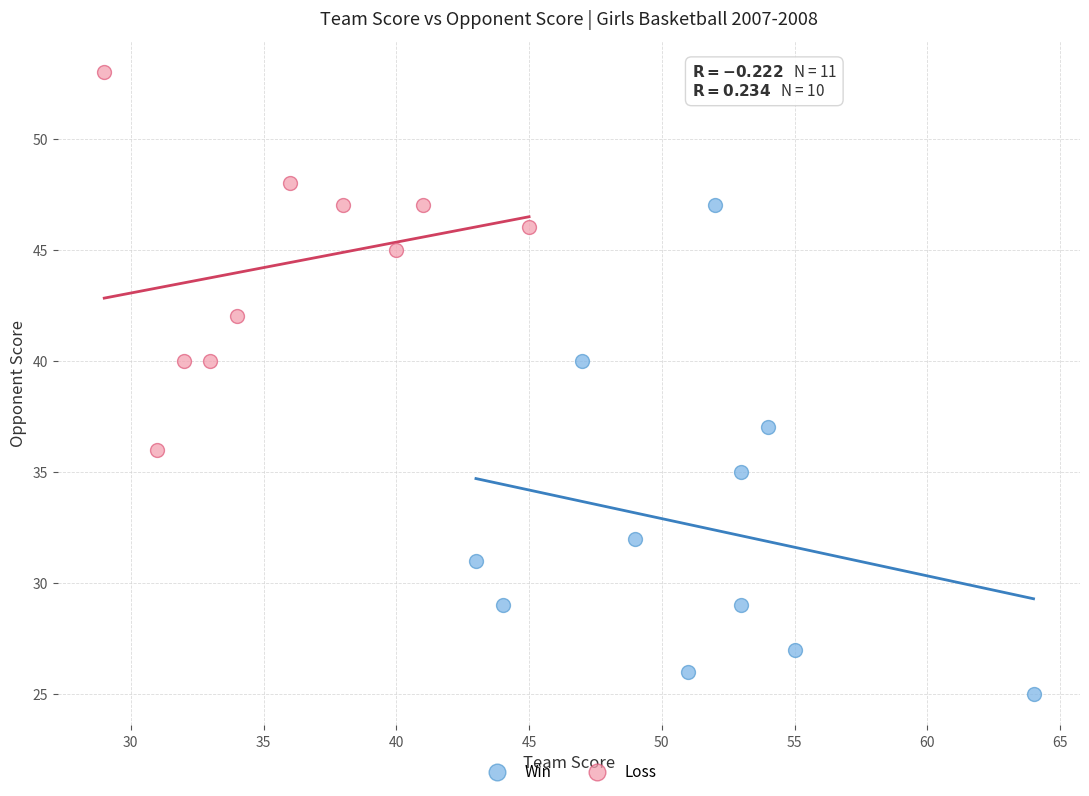

Which series contains the highest Y value?

Loss